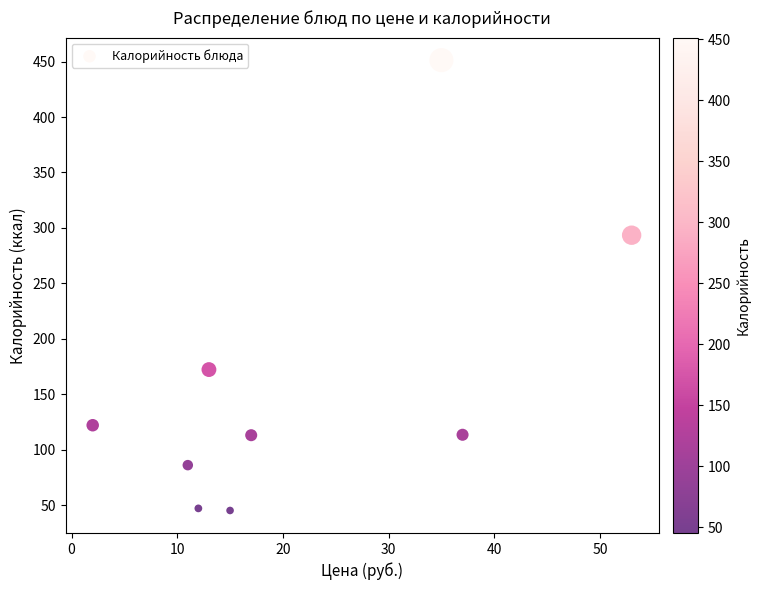

What is the range of X values (max minus min)?

51.0